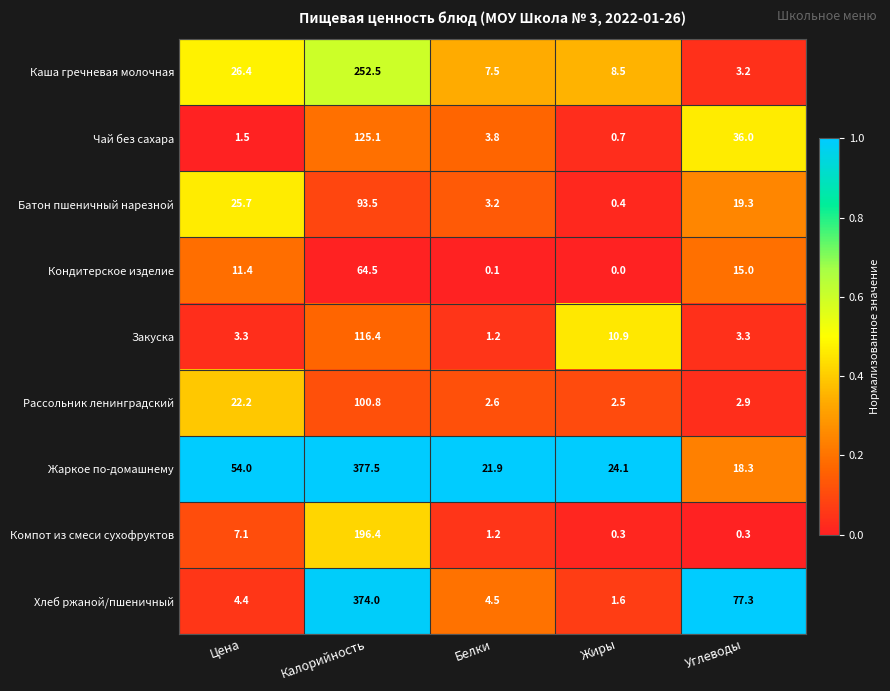

At which label is Каша гречневая молочная closest to 127?

Цена